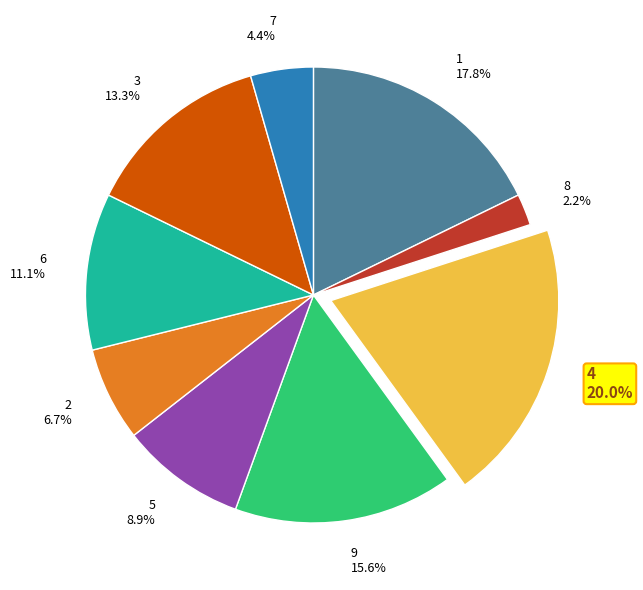

How many slices are in this pie chart?

9